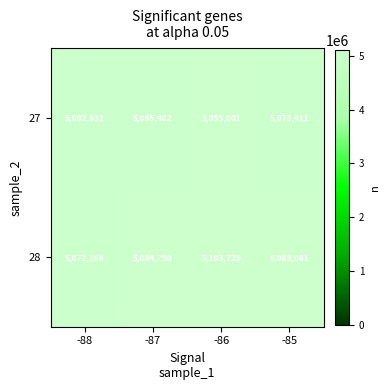

List the series in order of their overall mean, highest first.

28, 27